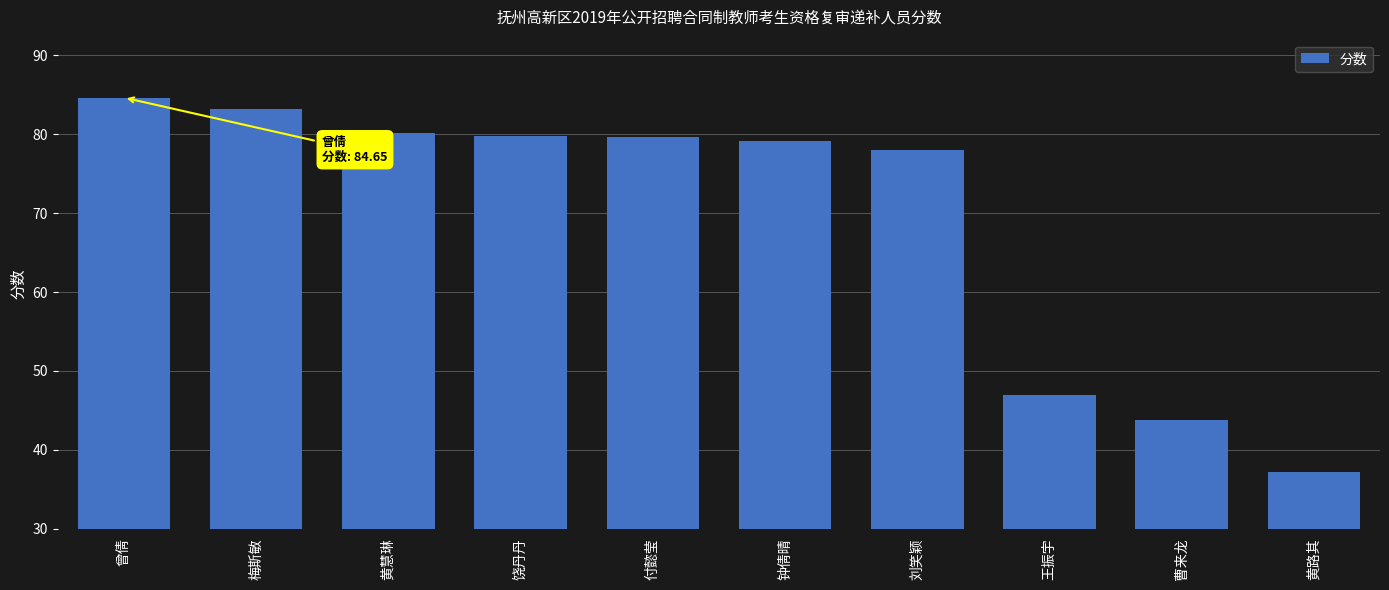

What is the label of the 10th bar from the right?

曾倩